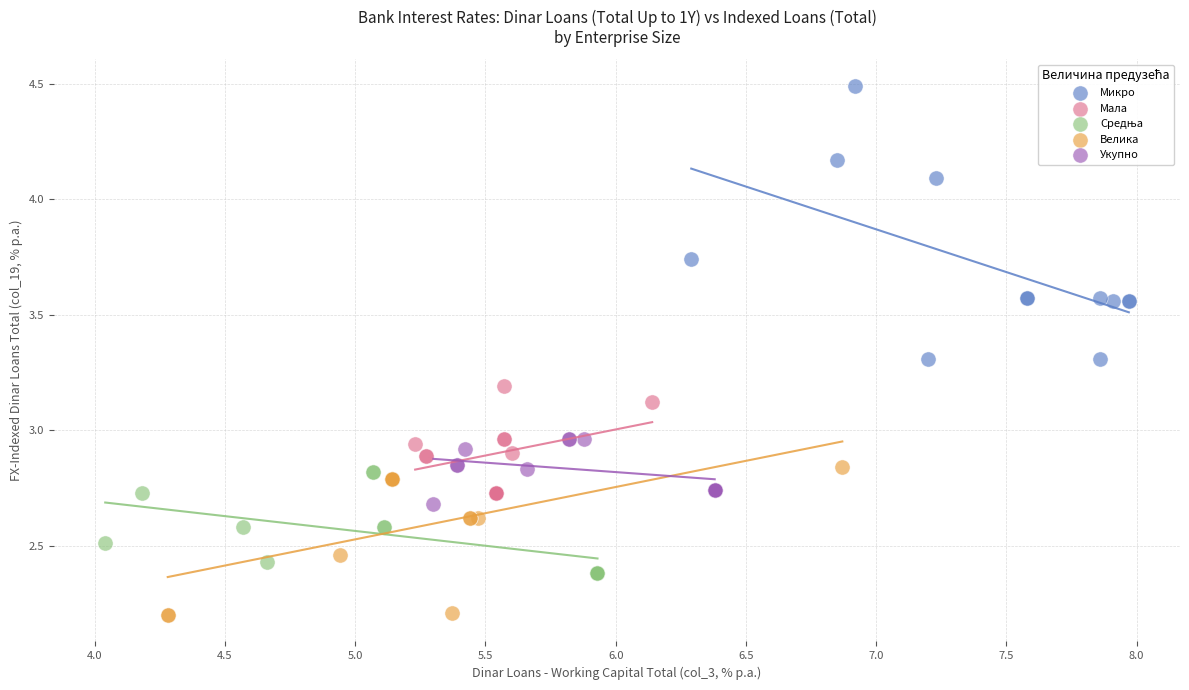

Which series has the widest spread of Y values?

Микро